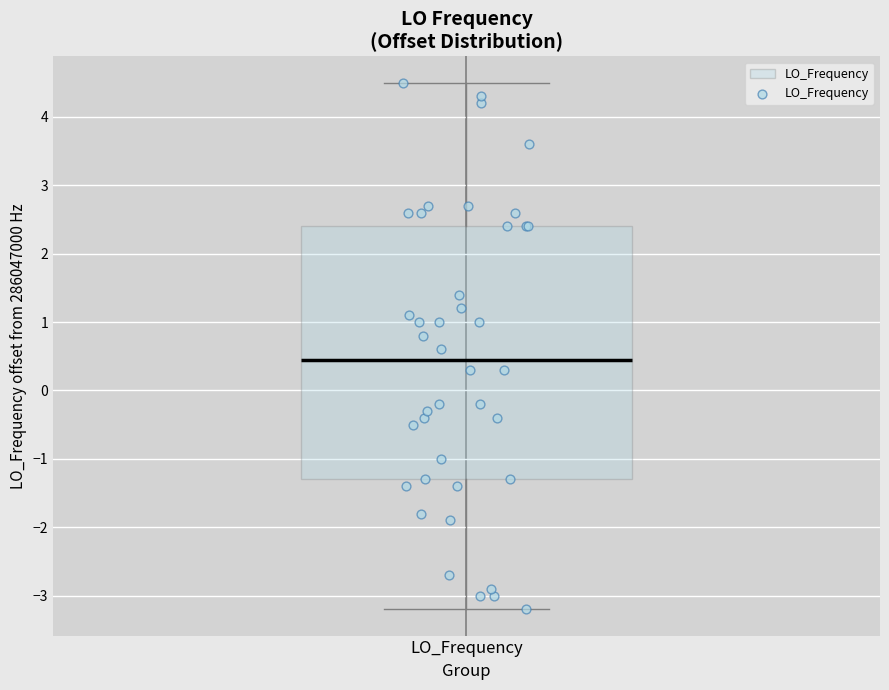

Transcribe this box plot: give where the median line is, the range the box spans, and where the two whiskers end, as read against the y-axis. The values are not printed on the chart, so give them approximately, as read against the axis.

median 0.5, box -1.3 to 2.4, whiskers -3.2 to 4.5